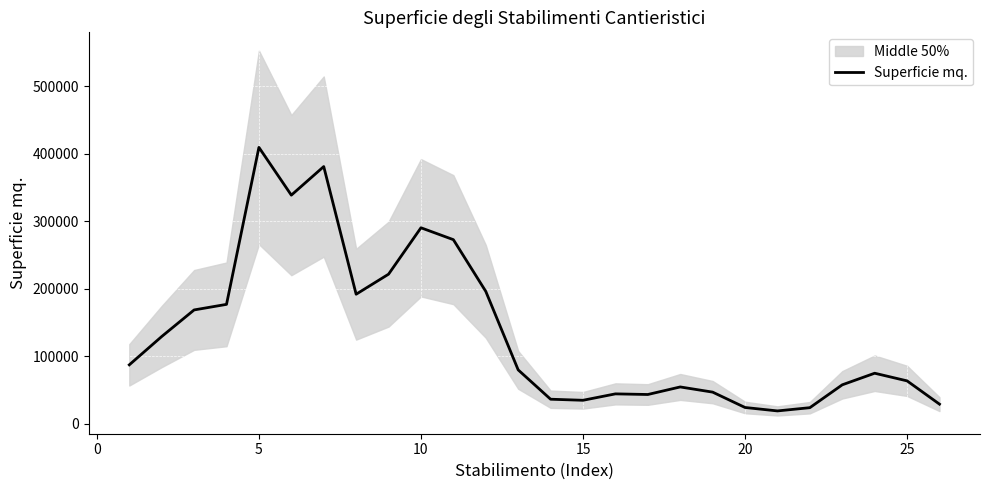

What is the lowest value of the Superficie mq. series?

19273.3